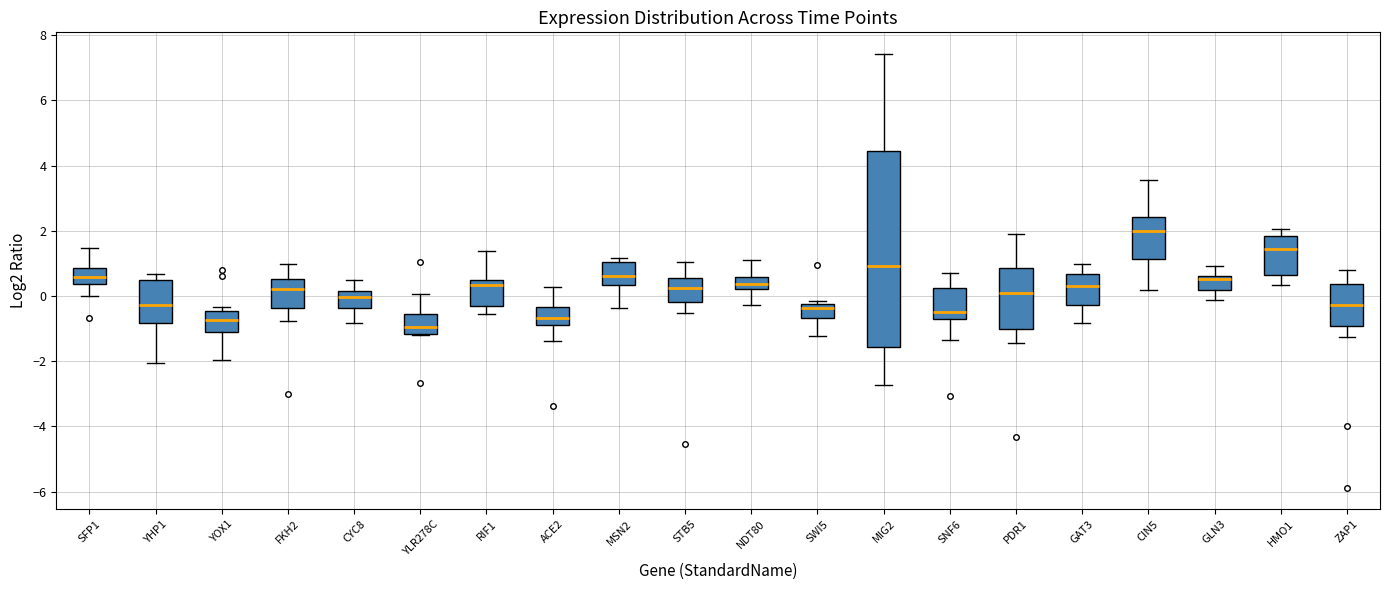

Where is the upper edge of the box for YHP1 on the y-axis? The values are not printed on the chart, so give them approximately, as read against the axis.

0.4